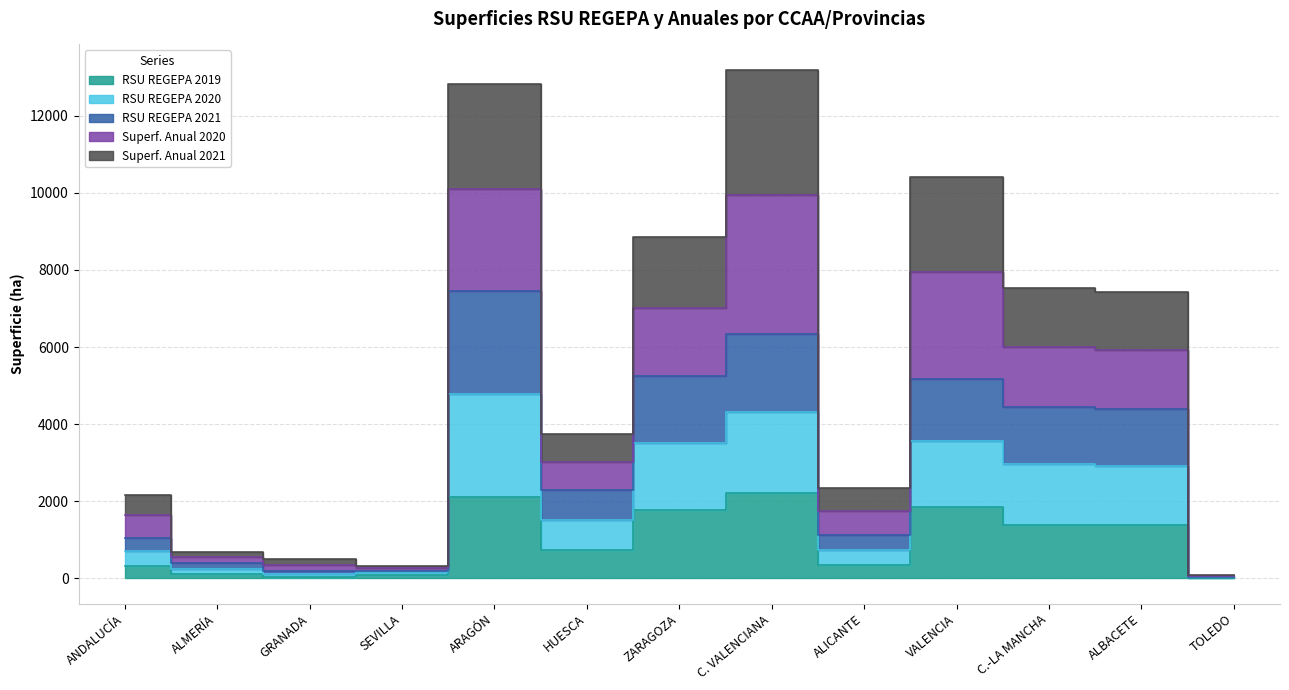

At which label is Superf. Anual 2021 closest to 6631?

ALBACETE